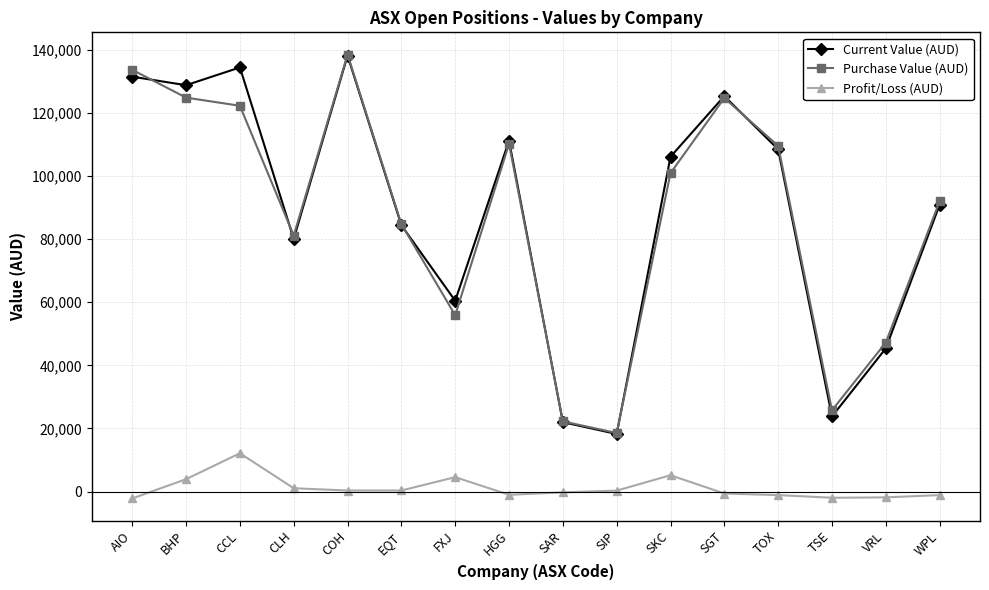

What is the sum of all Profit/Loss (AUD) values?

17873.8